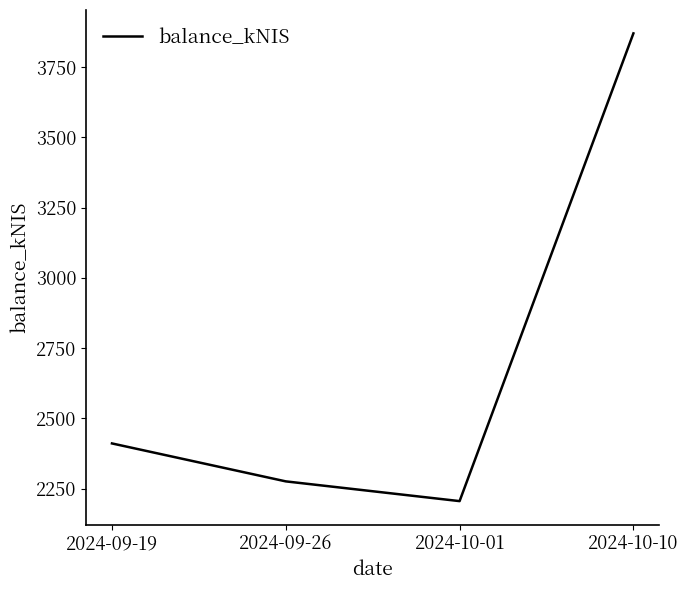

What is the difference between the values at 2024-10-01 and 2024-09-19?

205.4